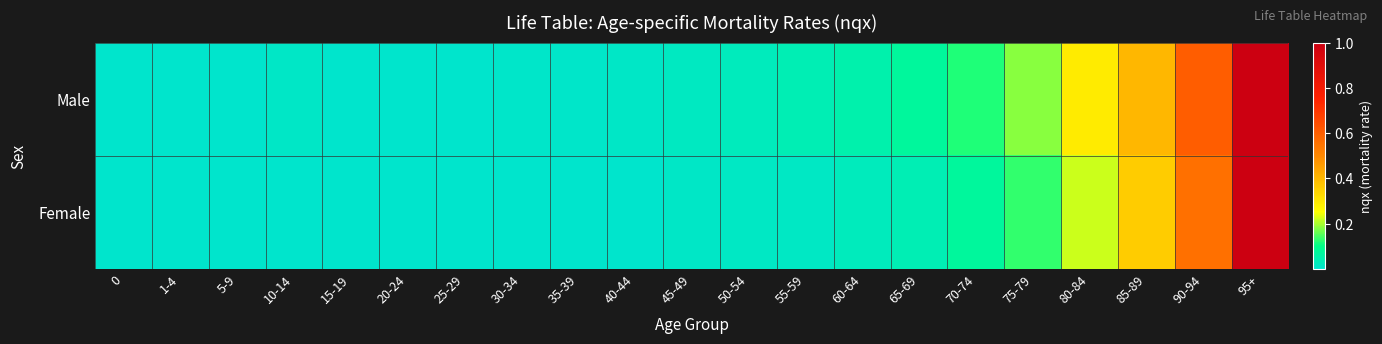

Which series has the largest total across all categories?

Male